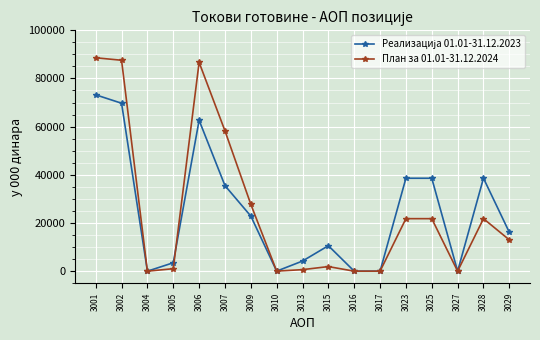

Which series has the widest spread of values?

План за 01.01-31.12.2024